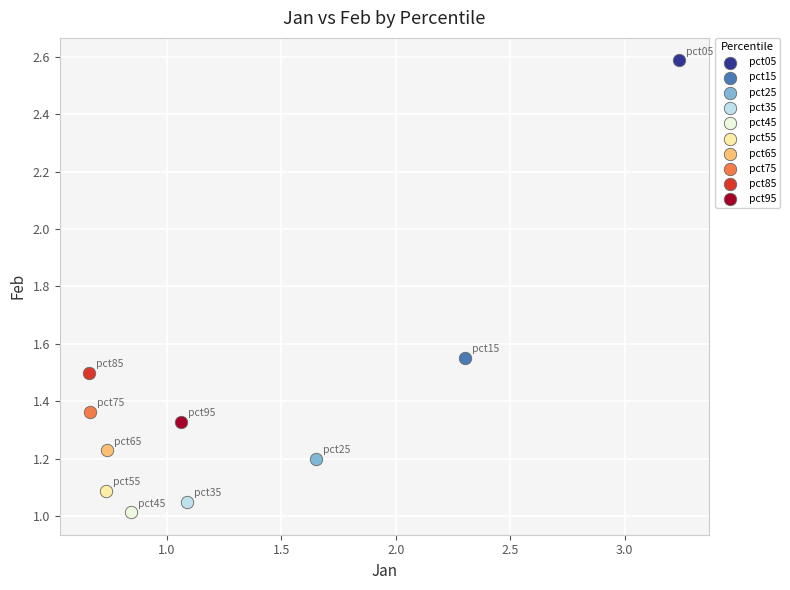

What are all the series names shown in the legend?

pct05, pct15, pct25, pct35, pct45, pct55, pct65, pct75, pct85, pct95